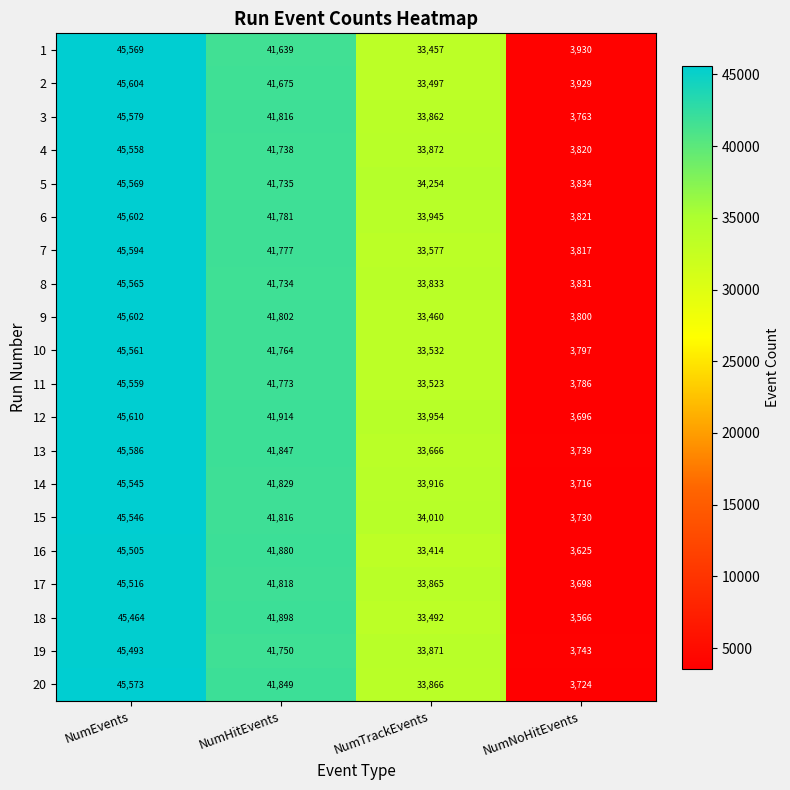

Between NumHitEvents and NumTrackEvents, which series saw the biggest shift?

16